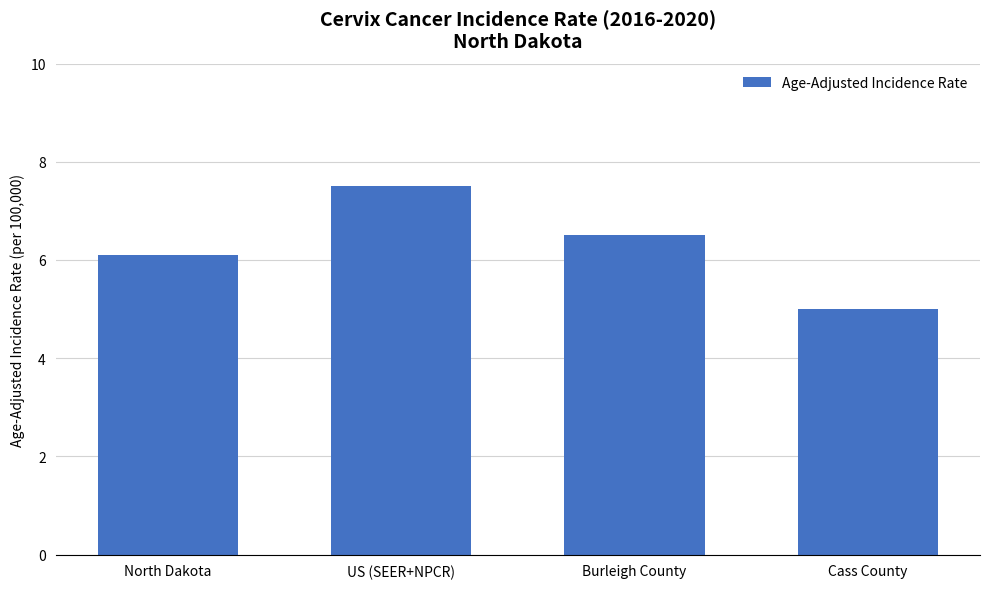

What is the sum of all values?

25.1